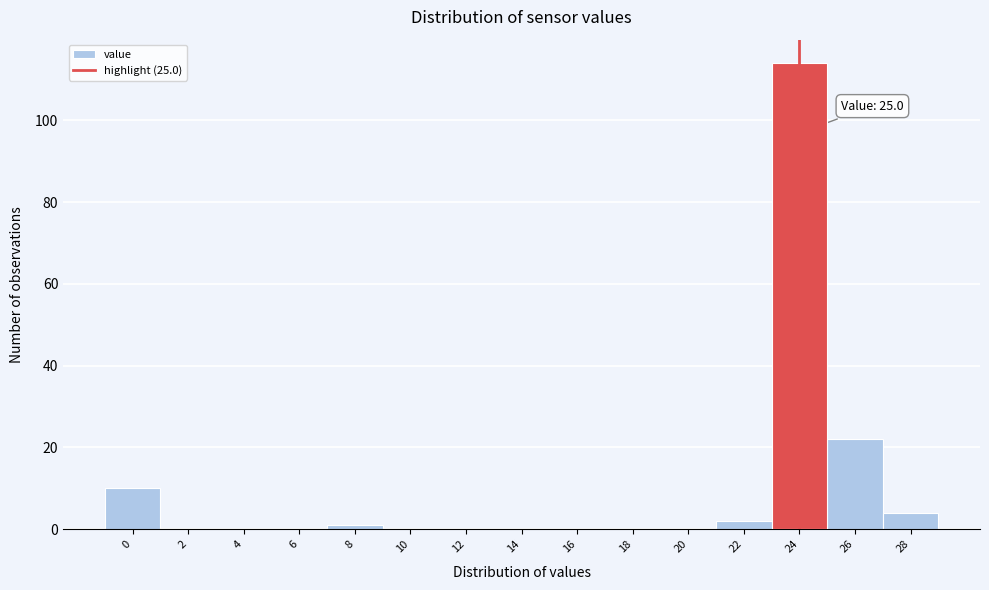

Reading right to left, transcribe all the data shown in this chart.

28=4	26=22	24=114	22=2	20=0	18=0	16=0	14=0	12=0	10=0	8=1	6=0	4=0	2=0	0=10